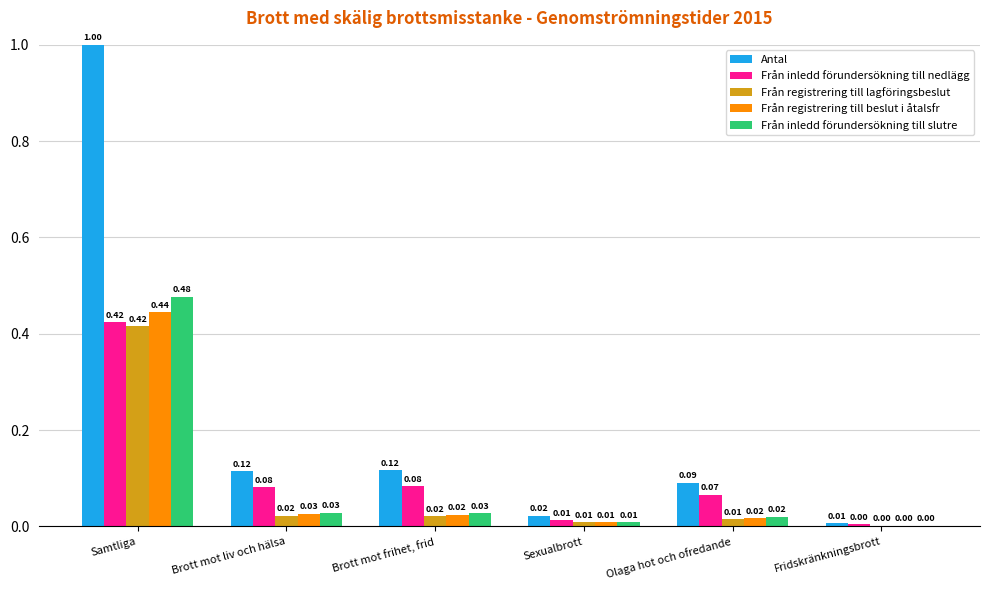

How many groups of bars are there?

6